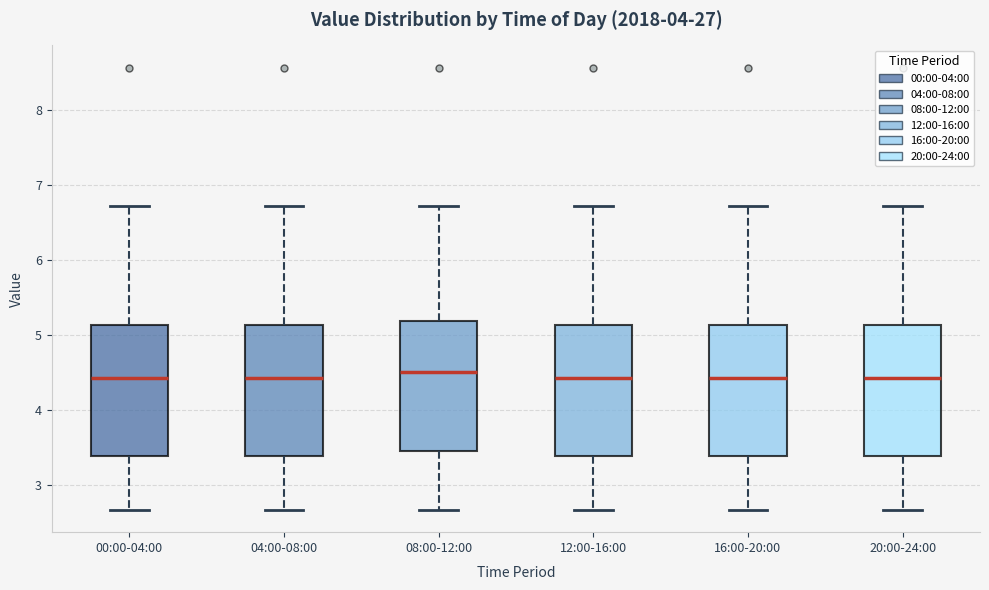

Reading left to right, transcribe this box plot: for each box, give where its median line is, the range the box spans, and where its two whiskers end, as read against the y-axis. The values are not printed on the chart, so give them approximately, as read against the axis.

00:00-04:00: median 4.4, box 3.4 to 5.1, whiskers 2.7 to 6.7
04:00-08:00: median 4.4, box 3.4 to 5.1, whiskers 2.7 to 6.7
08:00-12:00: median 4.5, box 3.5 to 5.2, whiskers 2.7 to 6.7
12:00-16:00: median 4.4, box 3.4 to 5.1, whiskers 2.7 to 6.7
16:00-20:00: median 4.4, box 3.4 to 5.1, whiskers 2.7 to 6.7
20:00-24:00: median 4.4, box 3.4 to 5.1, whiskers 2.7 to 6.7